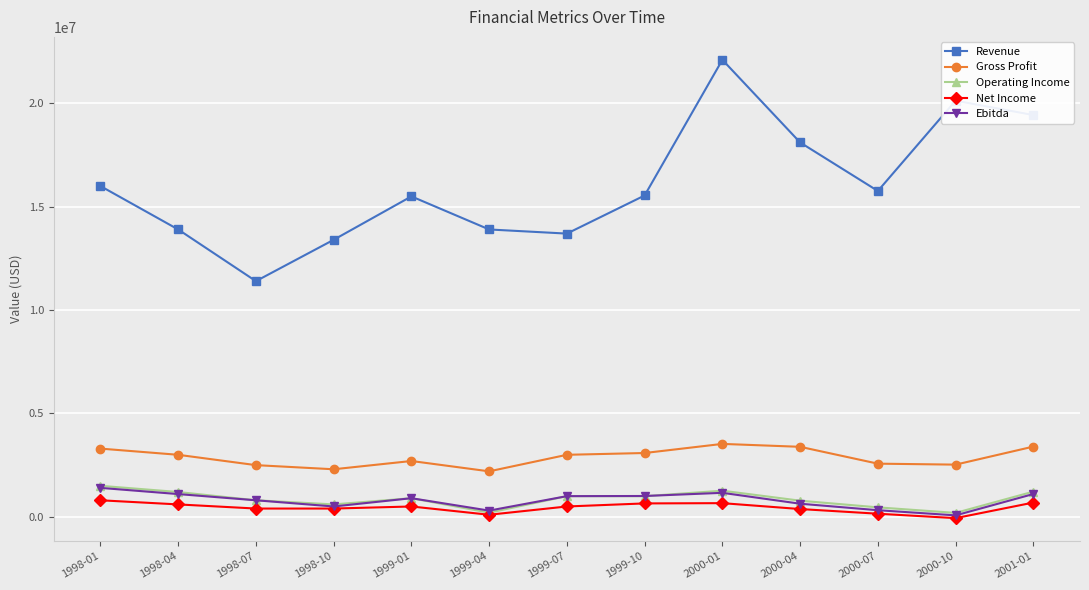

Where does the Revenue series first go above 15544181?

1998-01